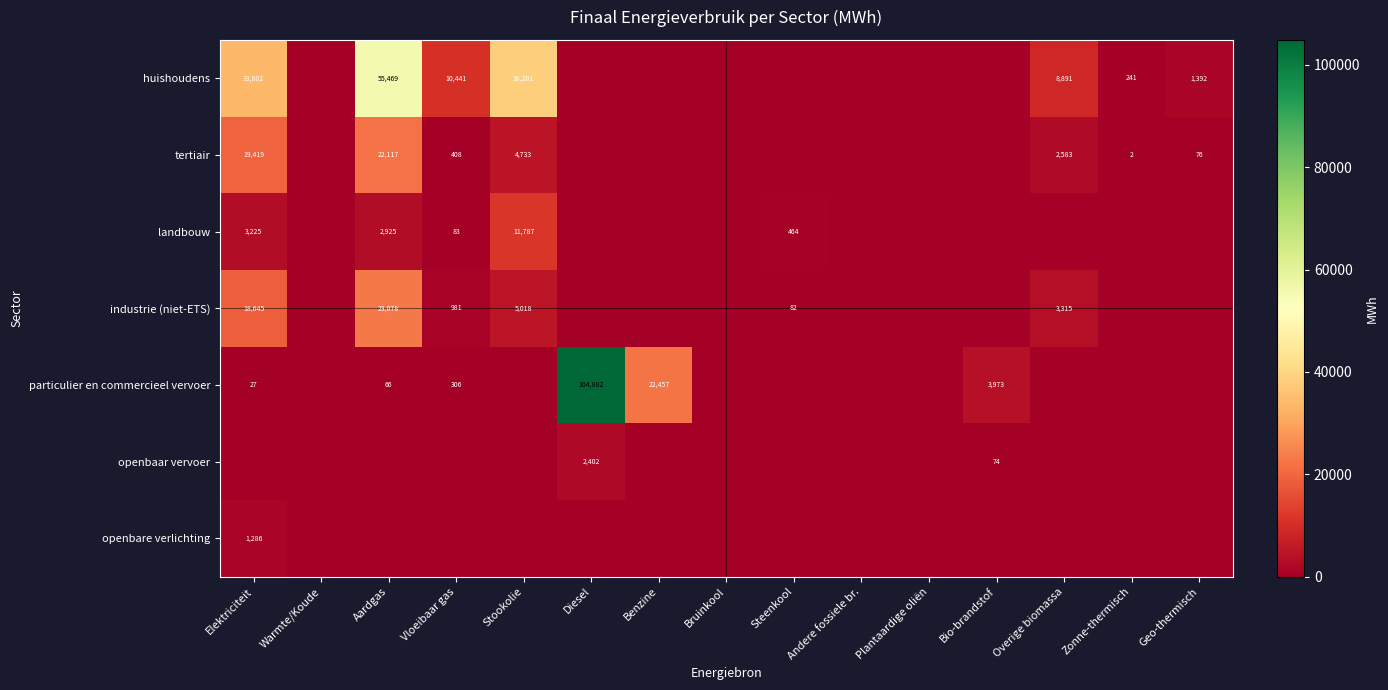

True or false: industrie (niet-ETS) has a value of 82 at Steenkool.

True